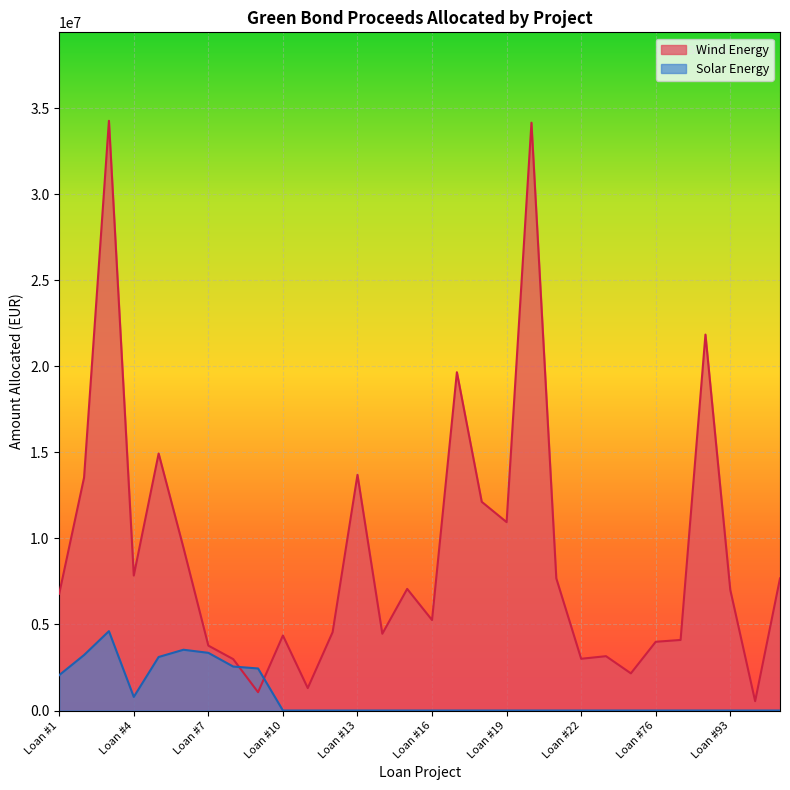

The value at Loan #18 is 5044754.7. True or false?

False